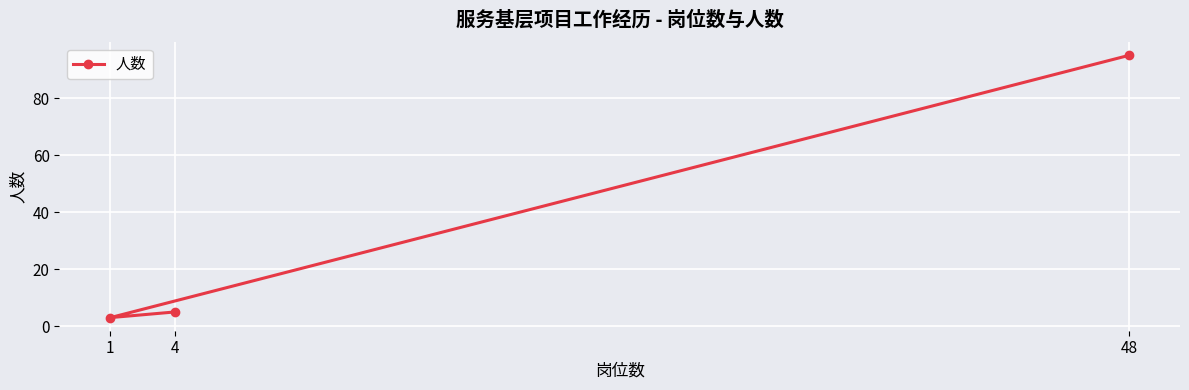

The value at 48 is 168. True or false?

False